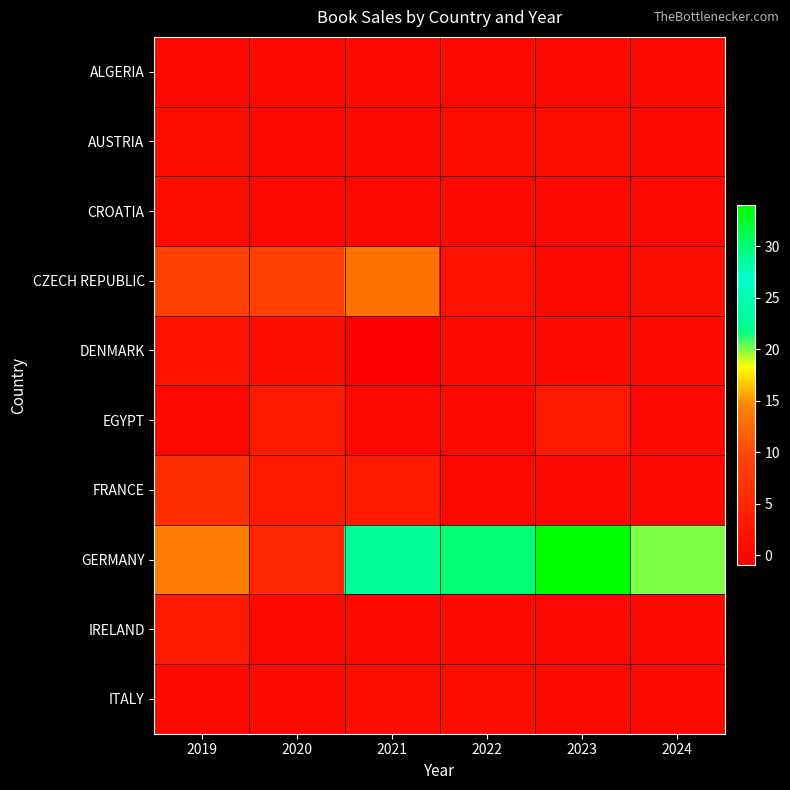

Reading left to right, what are all the values shown in this chart?

ALGERIA: 2019=0	2020=0	2021=0	2022=0	2023=0	2024=0
AUSTRIA: 2019=1	2020=0	2021=0	2022=1	2023=1	2024=0
CROATIA: 2019=1	2020=0	2021=0	2022=0	2023=0	2024=0
CZECH REPUBLIC: 2019=9	2020=9	2021=13	2022=2	2023=0	2024=1
DENMARK: 2019=2	2020=1	2021=-1	2022=0	2023=0	2024=0
EGYPT: 2019=0	2020=3	2021=0	2022=0	2023=3	2024=0
FRANCE: 2019=6	2020=3	2021=3	2022=0	2023=0	2024=0
GERMANY: 2019=14	2020=5	2021=23	2022=30	2023=34	2024=20
IRELAND: 2019=3	2020=0	2021=0	2022=0	2023=0	2024=0
ITALY: 2019=0	2020=0	2021=1	2022=1	2023=0	2024=0